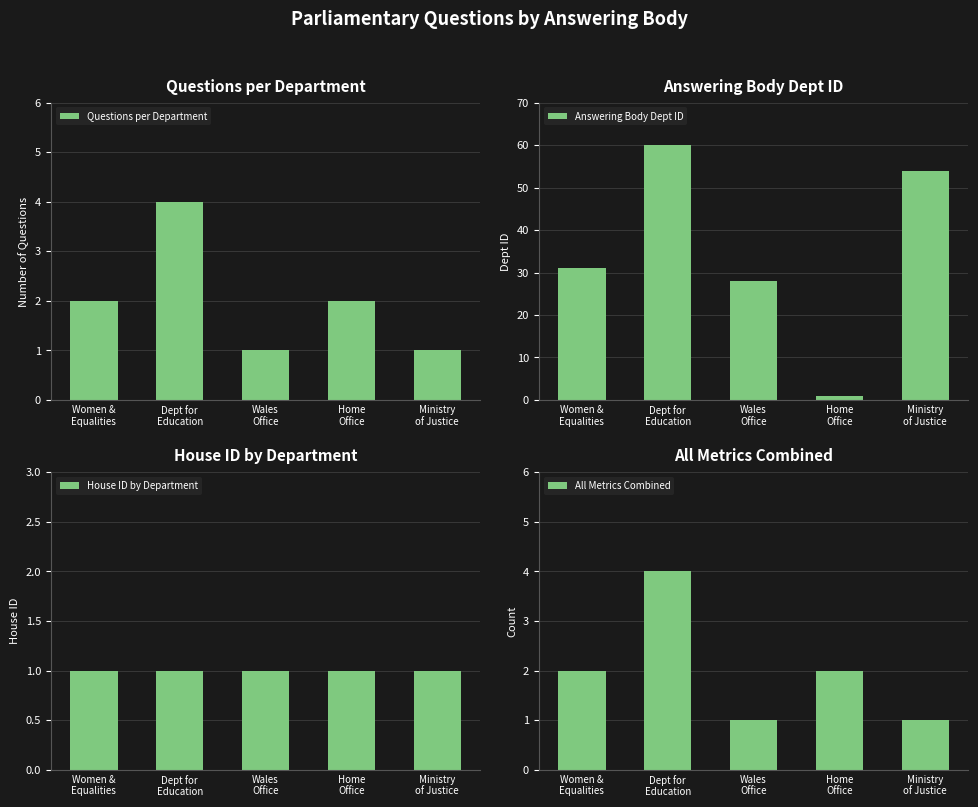

What is the label of the 1st bar from the left?

Women &
Equalities